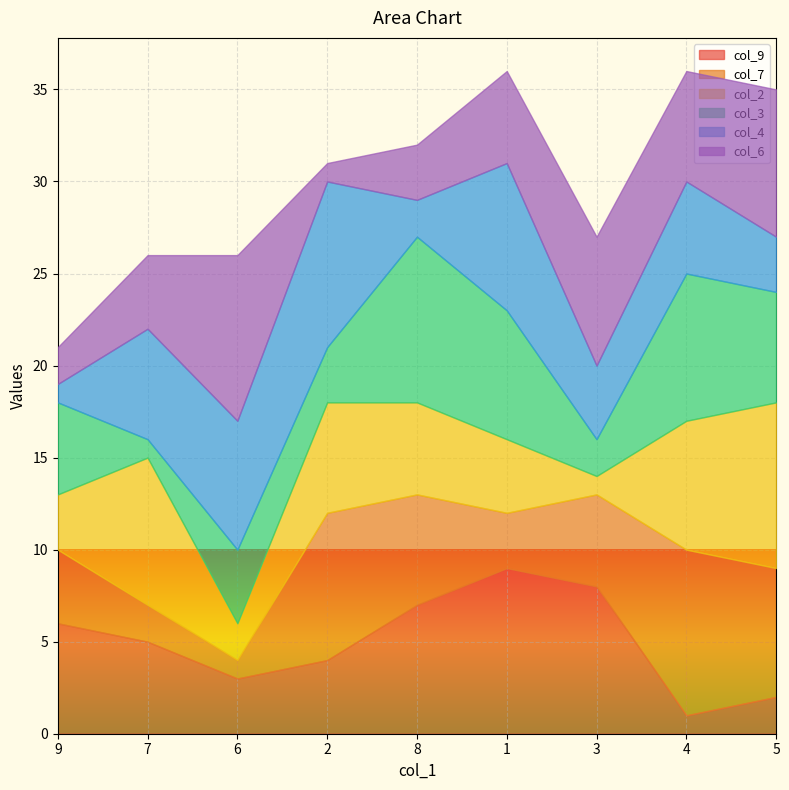

At which category does the chart reach its peak across all series?

1